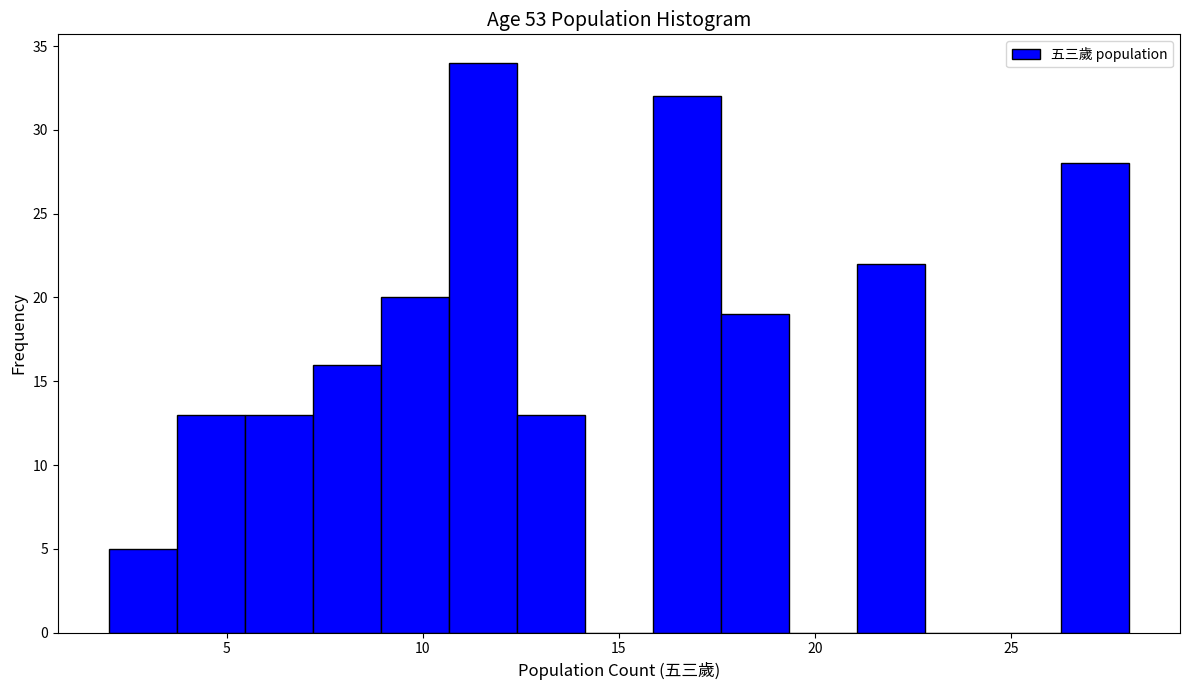

Around what value on the x-axis is the tallest bar? Give the approximate position of its centre, as read against the axis.

11.5